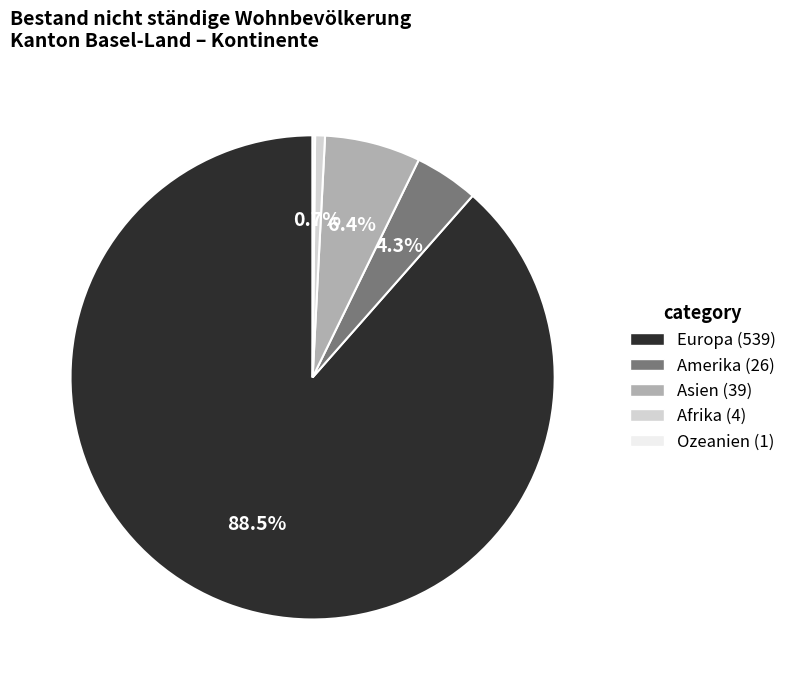

What percentage is the Asien slice, to the nearest percent?

6%